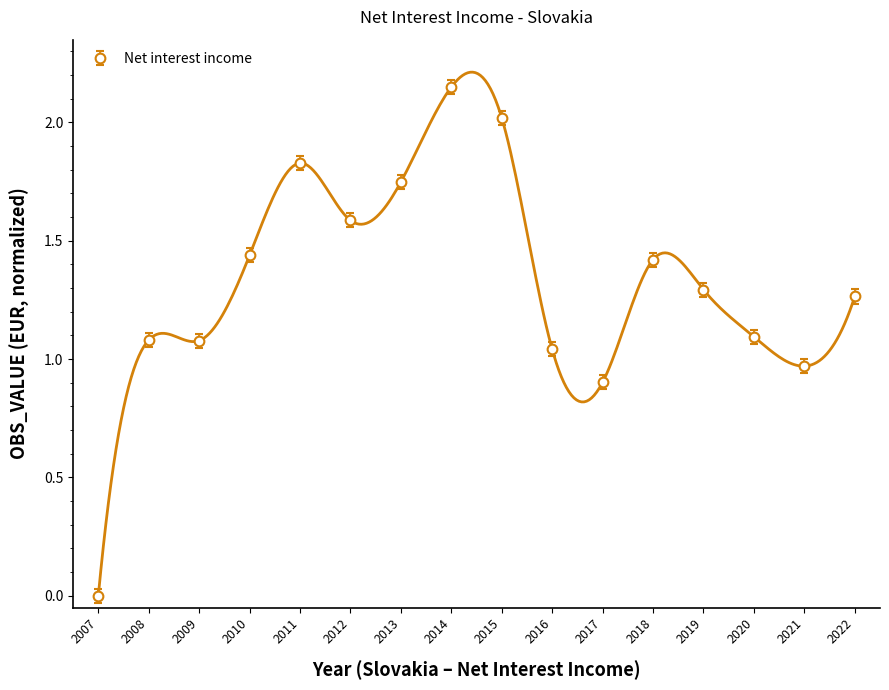

What is the value of the 9th point from the left?

2.0